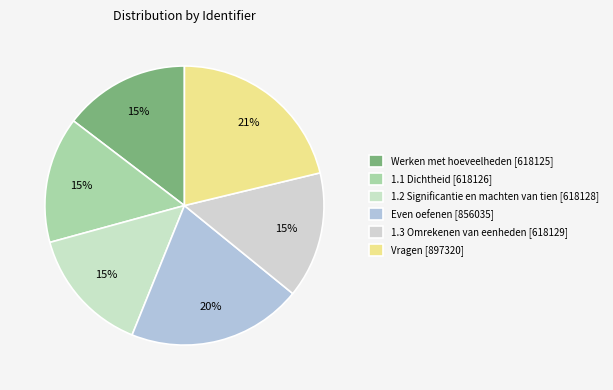

What is the largest slice in the pie chart?

Vragen [897320]